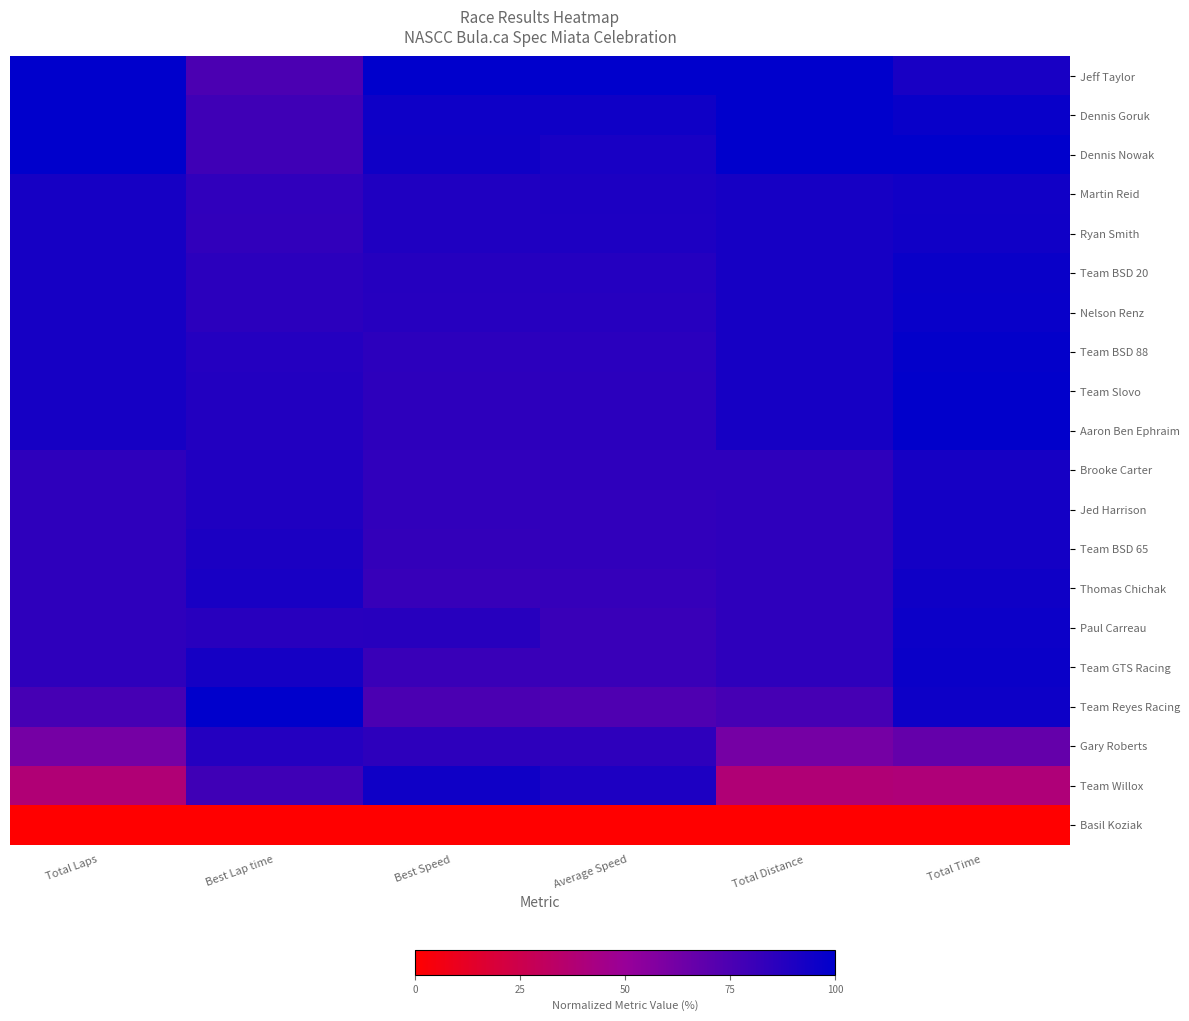

Reading left to right, extract all data points from this chart.

Jeff Taylor: Total Laps=100.0	Best Lap time=75.2	Best Speed=100.0	Average Speed=100.0	Total Distance=100.0	Total Time=92.1
Dennis Goruk: Total Laps=100.0	Best Lap time=79.1	Best Speed=95.0	Average Speed=94.9	Total Distance=100.0	Total Time=97.0
Dennis Nowak: Total Laps=100.0	Best Lap time=79.3	Best Speed=94.8	Average Speed=92.1	Total Distance=100.0	Total Time=100.0
Martin Reid: Total Laps=92.3	Best Lap time=84.0	Best Speed=89.5	Average Speed=90.6	Total Distance=92.3	Total Time=93.8
Ryan Smith: Total Laps=92.3	Best Lap time=83.9	Best Speed=89.6	Average Speed=90.1	Total Distance=92.3	Total Time=94.4
Team BSD 20: Total Laps=92.3	Best Lap time=85.8	Best Speed=87.6	Average Speed=88.1	Total Distance=92.3	Total Time=96.5
Nelson Renz: Total Laps=92.3	Best Lap time=85.9	Best Speed=87.5	Average Speed=87.4	Total Distance=92.3	Total Time=97.3
Team BSD 88: Total Laps=92.3	Best Lap time=88.2	Best Speed=85.2	Average Speed=86.2	Total Distance=92.3	Total Time=98.6
Team Slovo: Total Laps=92.3	Best Lap time=88.7	Best Speed=84.8	Average Speed=85.7	Total Distance=92.3	Total Time=99.2
Aaron Ben Ephraim: Total Laps=92.3	Best Lap time=88.6	Best Speed=84.8	Average Speed=85.6	Total Distance=92.3	Total Time=99.3
Brooke Carter: Total Laps=84.6	Best Lap time=89.3	Best Speed=84.2	Average Speed=84.4	Total Distance=84.6	Total Time=92.3
Jed Harrison: Total Laps=84.6	Best Lap time=89.7	Best Speed=83.8	Average Speed=83.8	Total Distance=84.6	Total Time=93.0
Team BSD 65: Total Laps=84.6	Best Lap time=90.8	Best Speed=82.8	Average Speed=83.8	Total Distance=84.6	Total Time=93.0
Thomas Chichak: Total Laps=84.6	Best Lap time=92.1	Best Speed=81.6	Average Speed=82.2	Total Distance=84.6	Total Time=94.8
Paul Carreau: Total Laps=84.6	Best Lap time=86.5	Best Speed=86.9	Average Speed=81.2	Total Distance=84.6	Total Time=96.0
Team GTS Racing: Total Laps=84.6	Best Lap time=92.7	Best Speed=81.1	Average Speed=81.0	Total Distance=84.6	Total Time=96.3
Team Reyes Racing: Total Laps=76.9	Best Lap time=100.0	Best Speed=75.2	Average Speed=74.1	Total Distance=76.9	Total Time=95.6
Gary Roberts: Total Laps=61.5	Best Lap time=88.3	Best Speed=85.2	Average Speed=84.7	Total Distance=61.5	Total Time=66.9
Team Willox: Total Laps=38.5	Best Lap time=79.3	Best Speed=94.8	Average Speed=89.9	Total Distance=38.5	Total Time=39.4
Basil Koziak: Total Laps=0.0	Best Lap time=0.0	Best Speed=0.0	Average Speed=0.0	Total Distance=0.0	Total Time=0.0